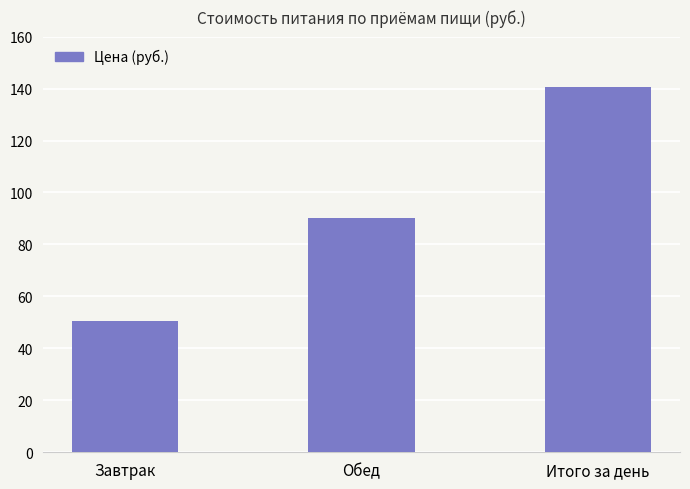

Are the bars horizontal?

No